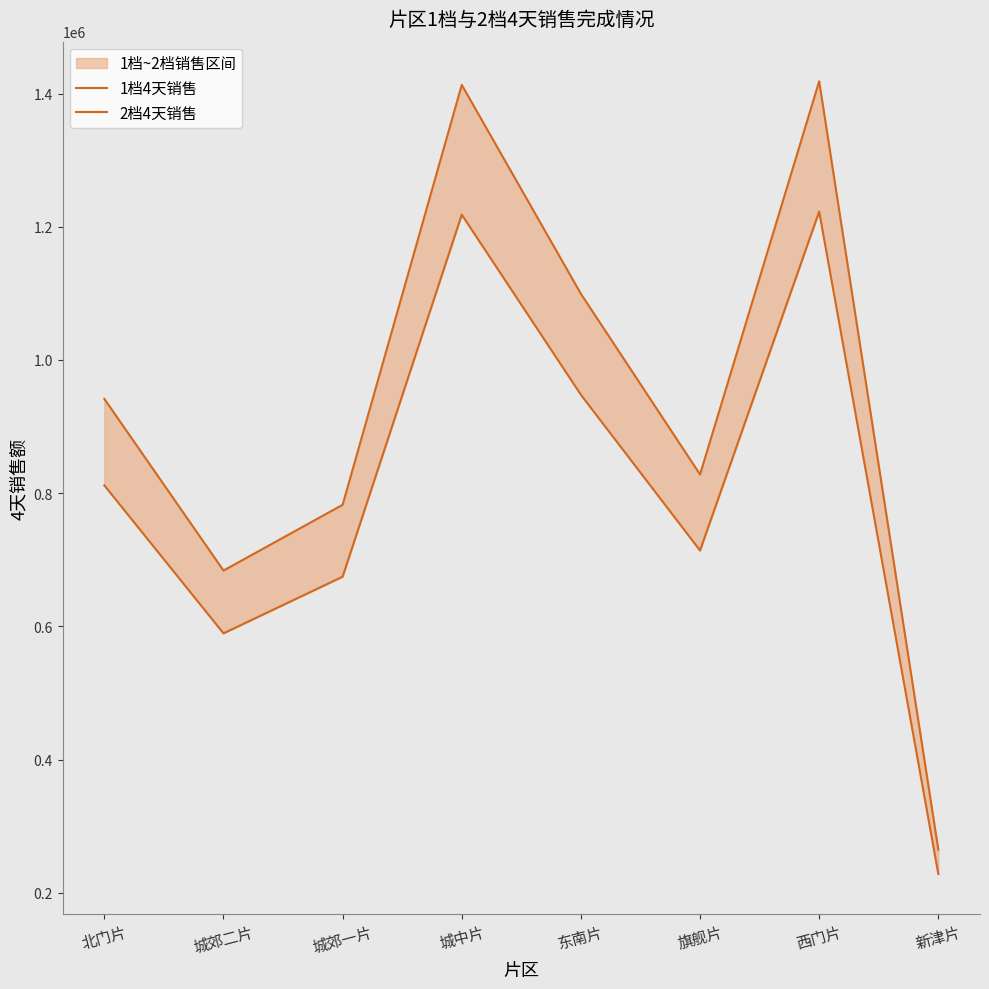

What is the approximate value of 1档4天销售 at 新津片?

228300.0